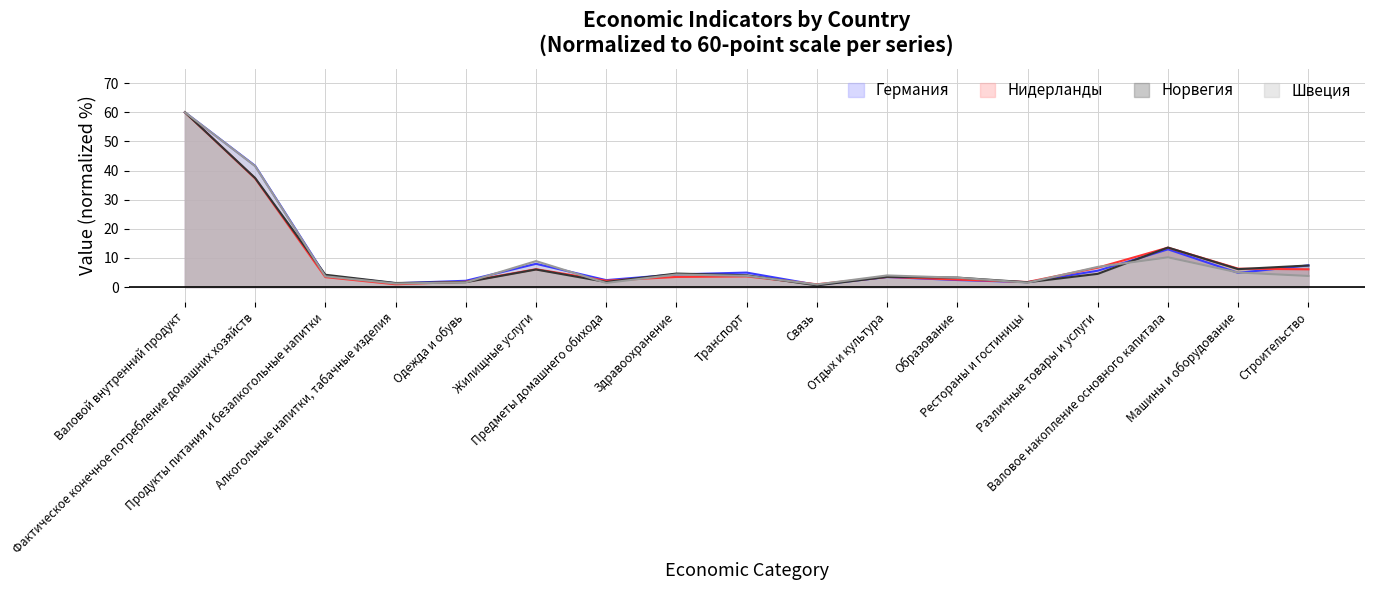

True or false: Германия has a value of 95.2 at Валовой внутренний продукт.

False